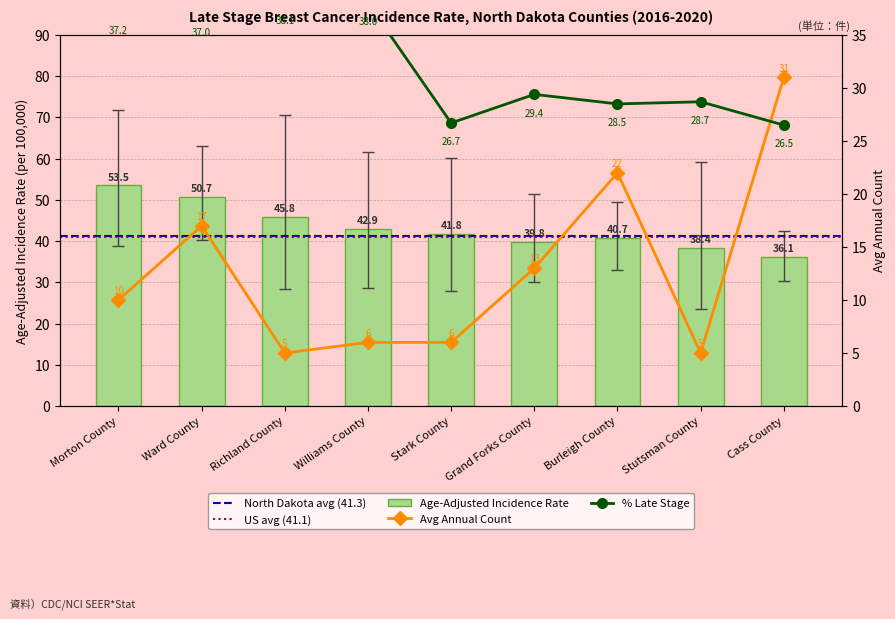

At which category does the chart reach its peak across all series?

Morton County